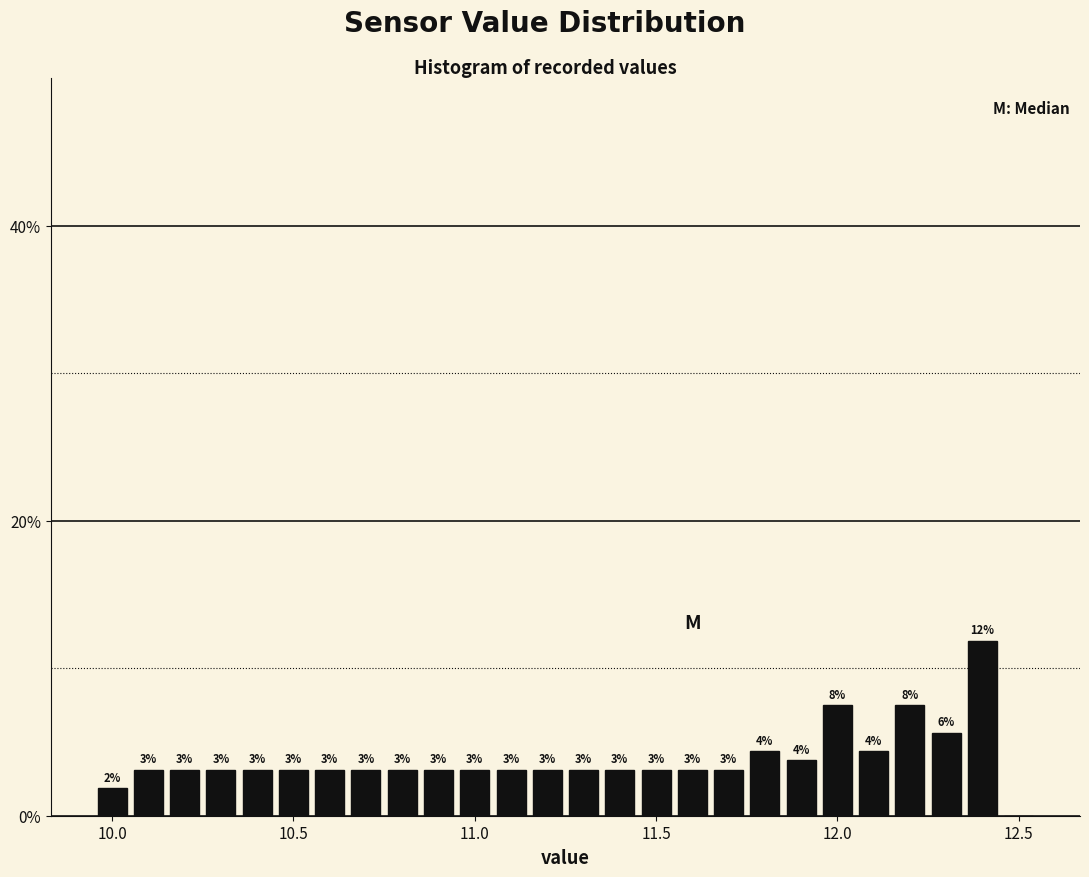

Read against the x-axis, roughly where is the centre of the tallest bar?

12.40